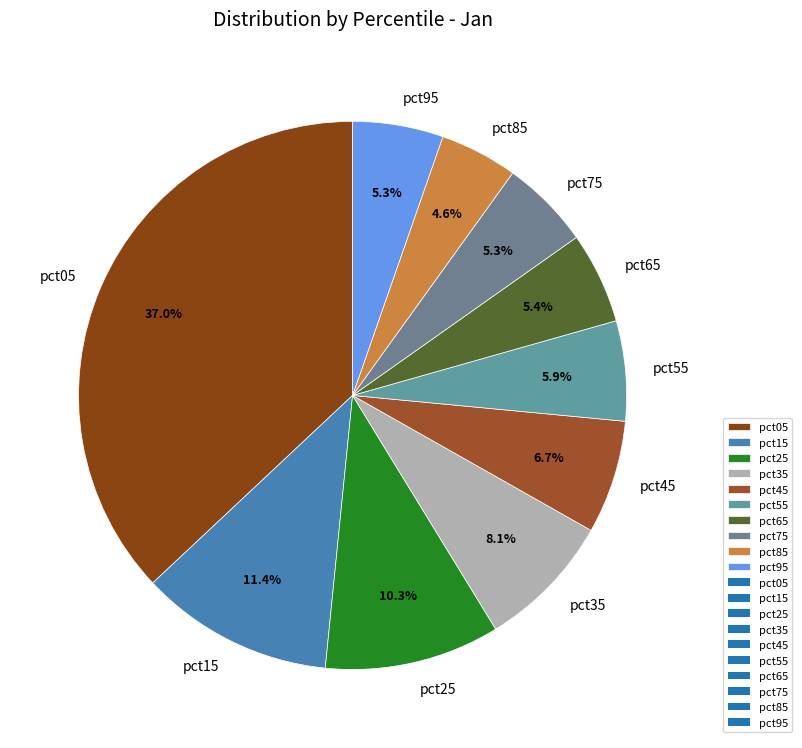

Which category has the smallest portion of the pie?

pct85